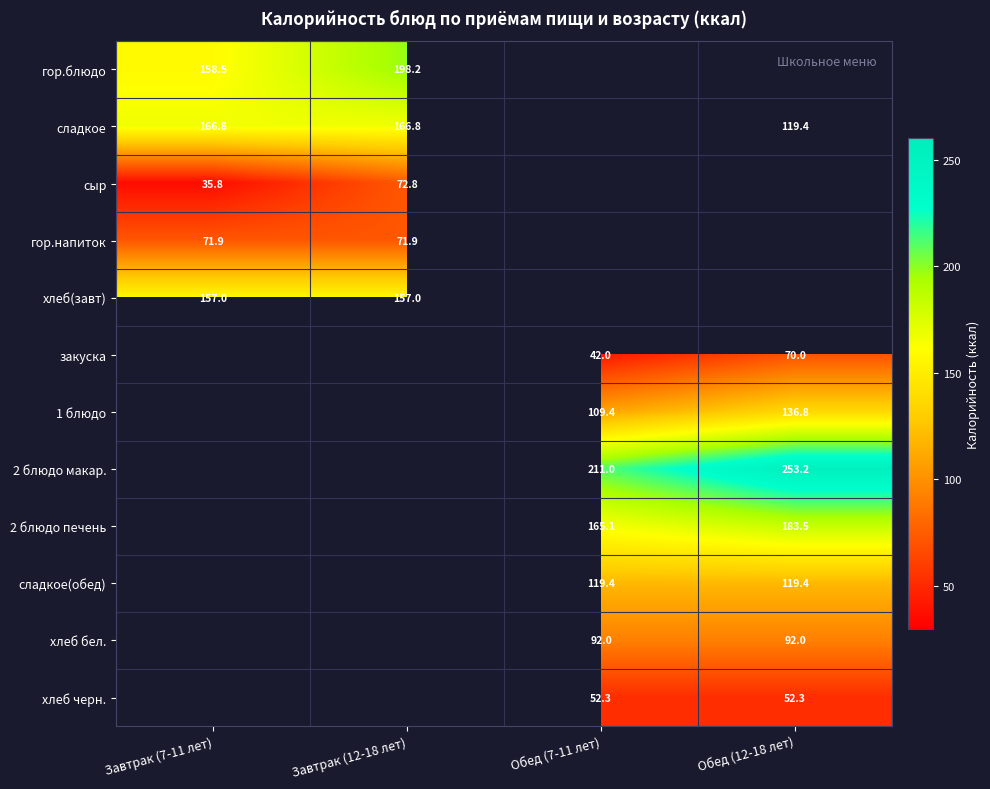

How many categories are shown in the chart?

4